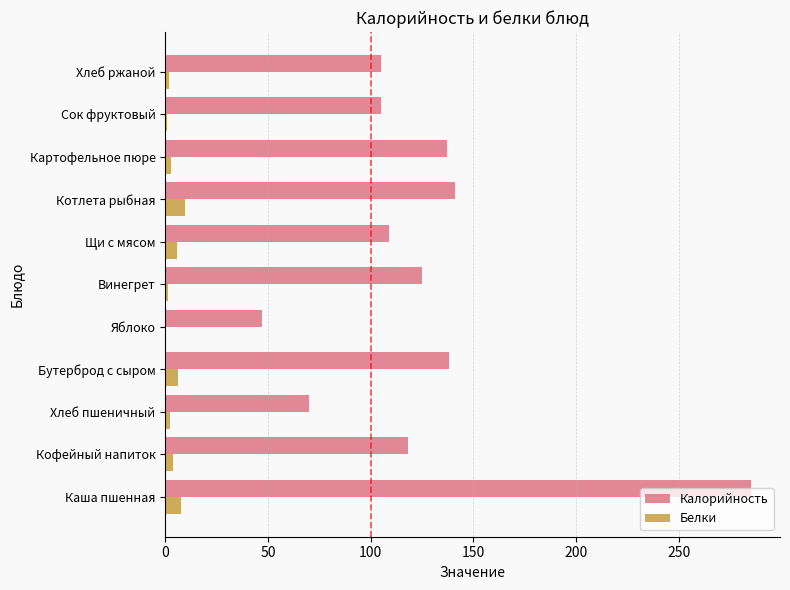

Between Каша пшенная and Яблоко, which series saw the biggest shift?

Калорийность